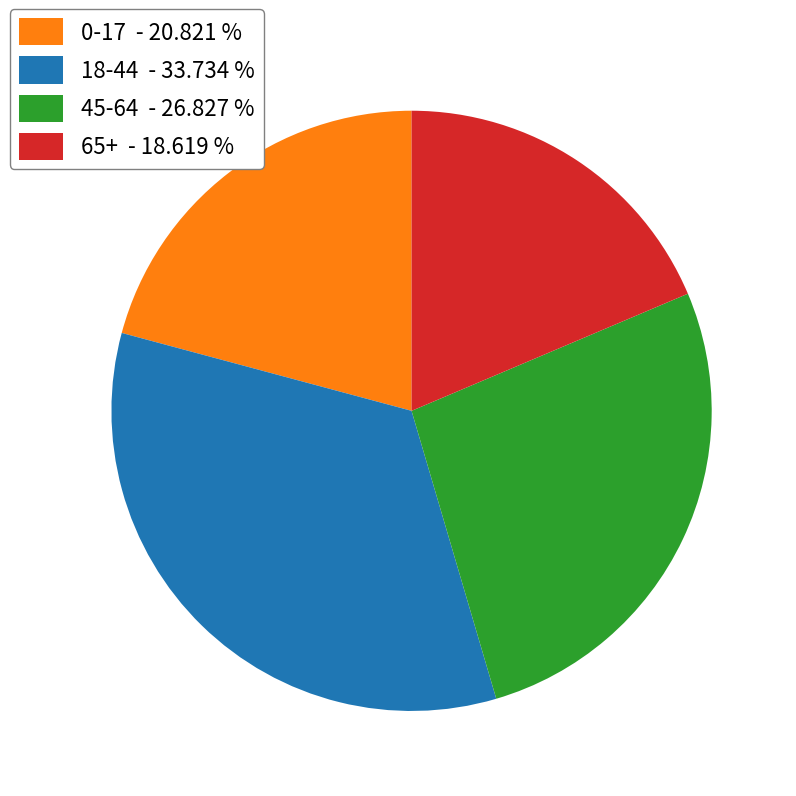

True or false: 0-17 accounts for 21% of the total.

True